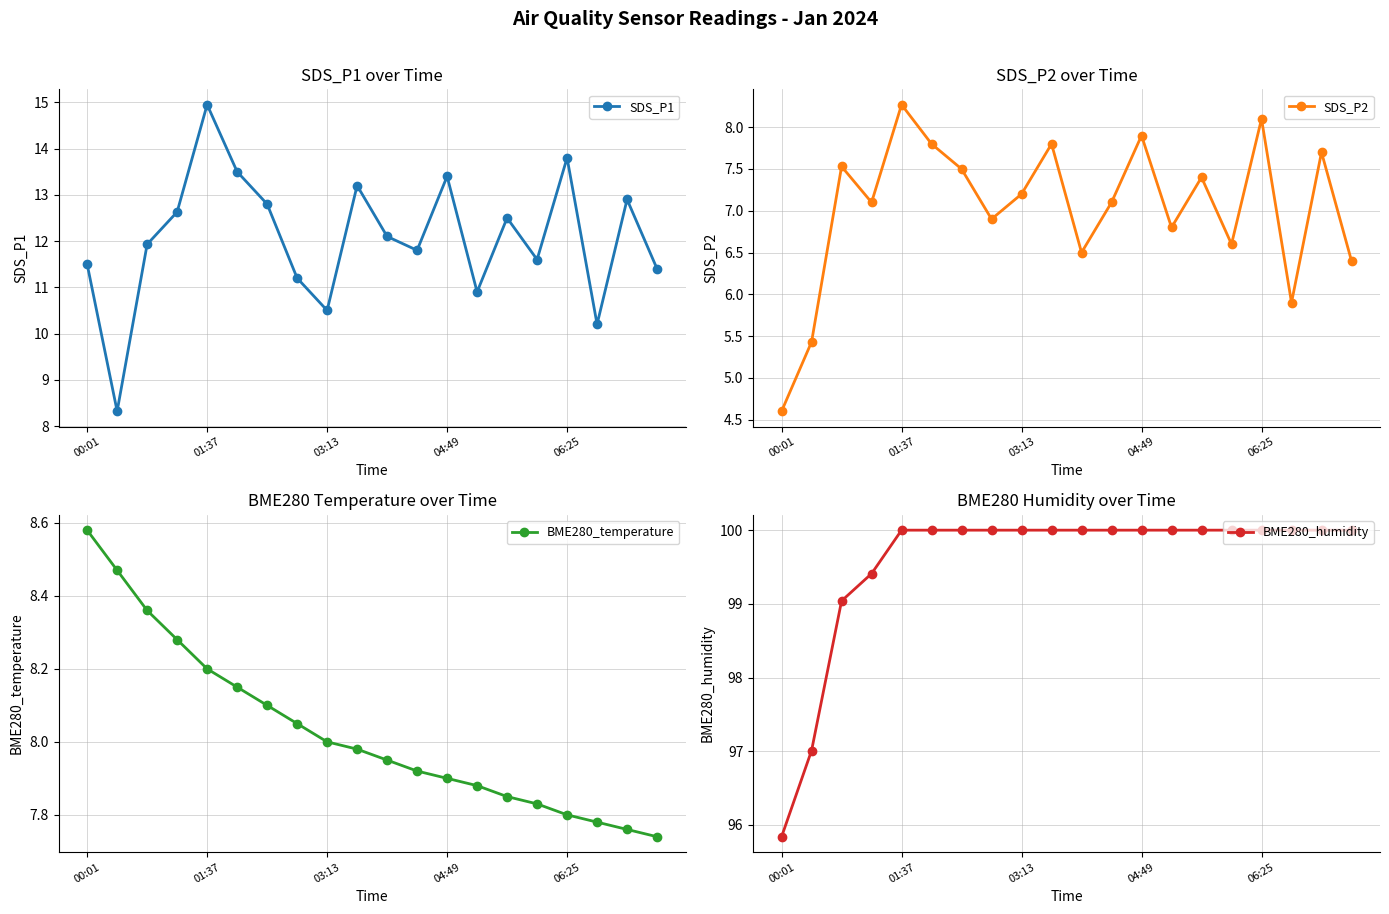

What is the sum of all BME280_humidity values?

1991.3